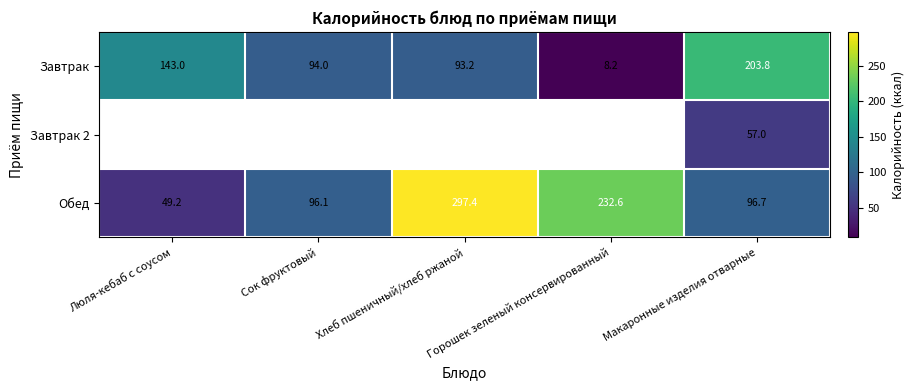

At which category does the chart reach its peak across all series?

Хлеб пшеничный/хлеб ржаной